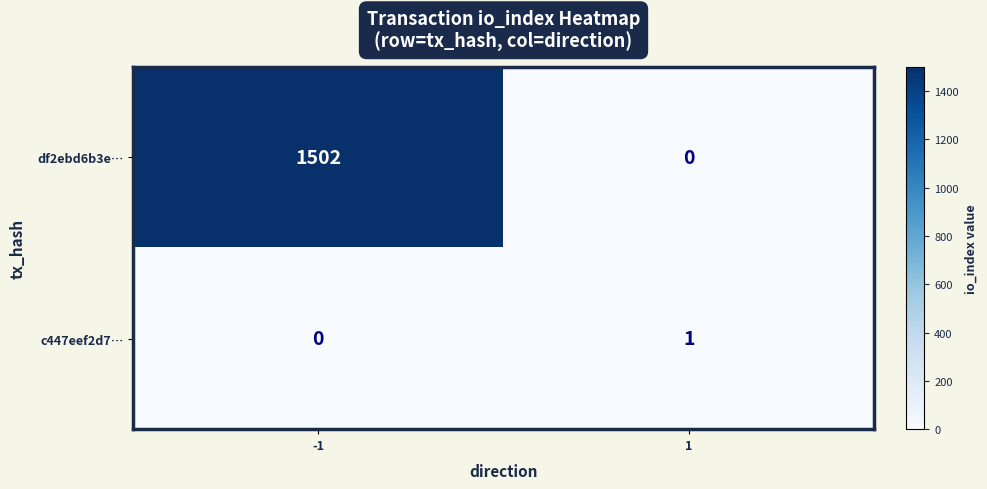

Rank the series by their average value, from lowest to highest.

c447eef2d7…, df2ebd6b3e…